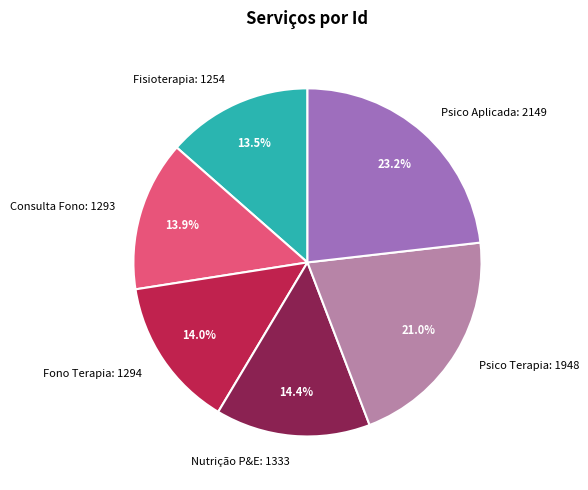

Does Psico Terapia: 1948 account for over 50% of the chart?

No